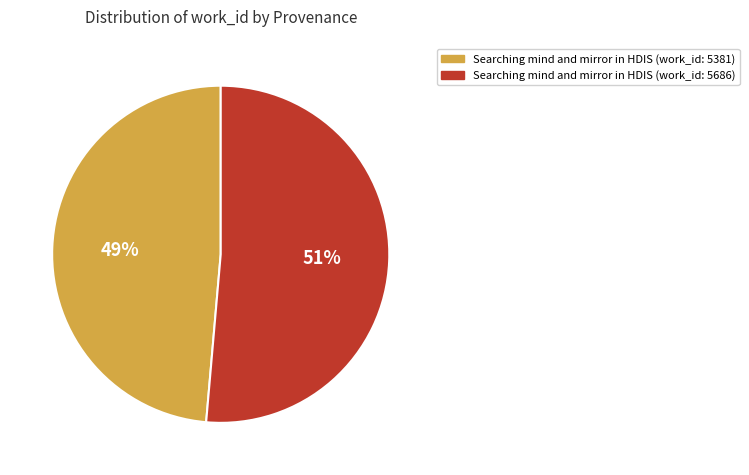

To the nearest percent, what is the combined percentage of Searching mind and mirror in HDIS (work_id: 5686) and Searching mind and mirror in HDIS (work_id: 5381)?

100%